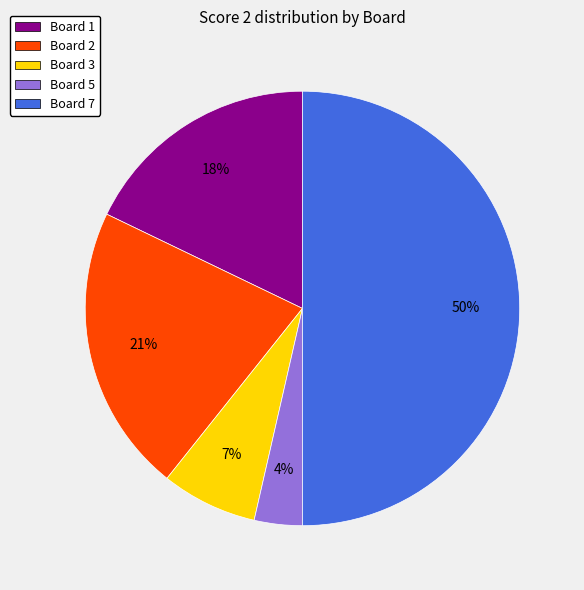

To the nearest percent, what is the average slice percentage?

20%